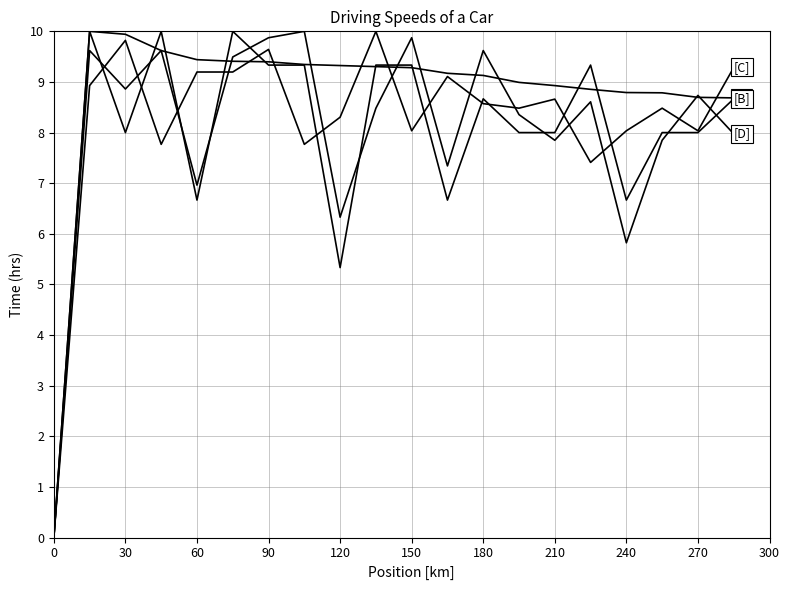

How many lines are shown in the chart?

4